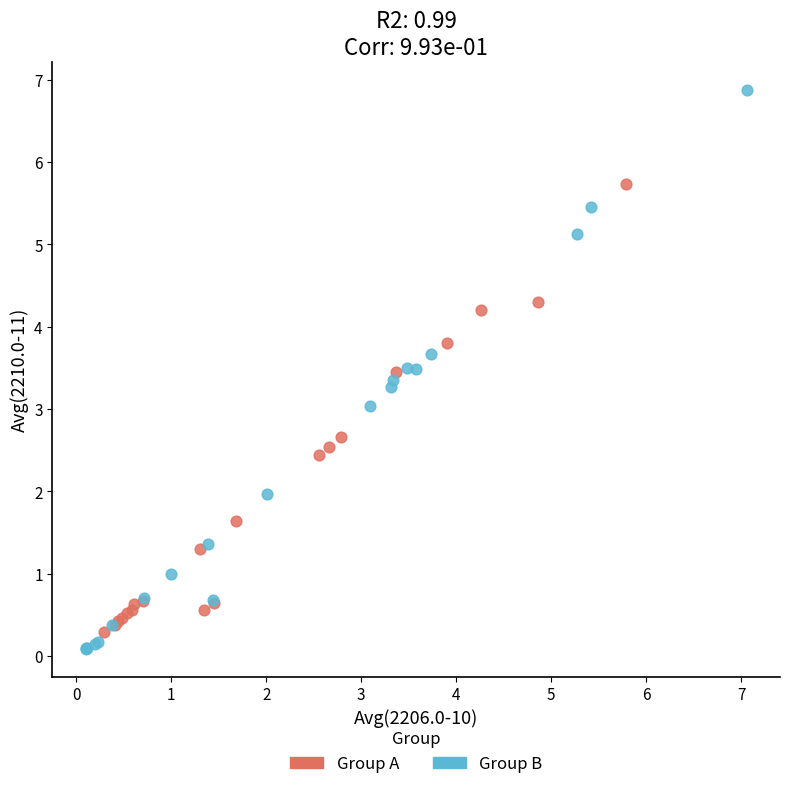

Which series contains the highest Y value?

Group B